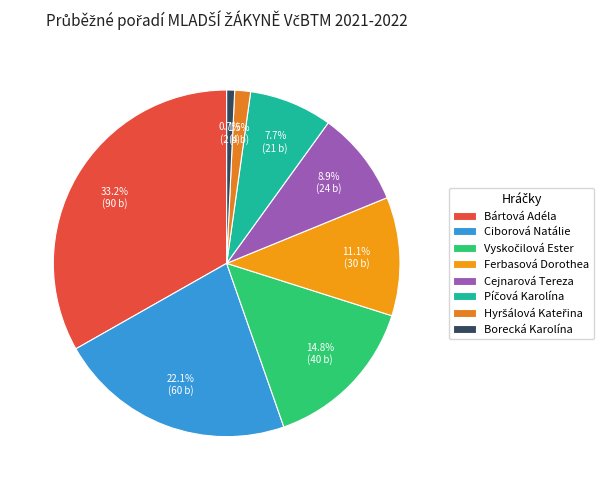

Rank the categories by value from lowest to highest.

Borecká Karolína, Hyršálová Kateřina, Píčová Karolína, Cejnarová Tereza, Ferbasová Dorothea, Vyskočilová Ester, Ciborová Natálie, Bártová Adéla